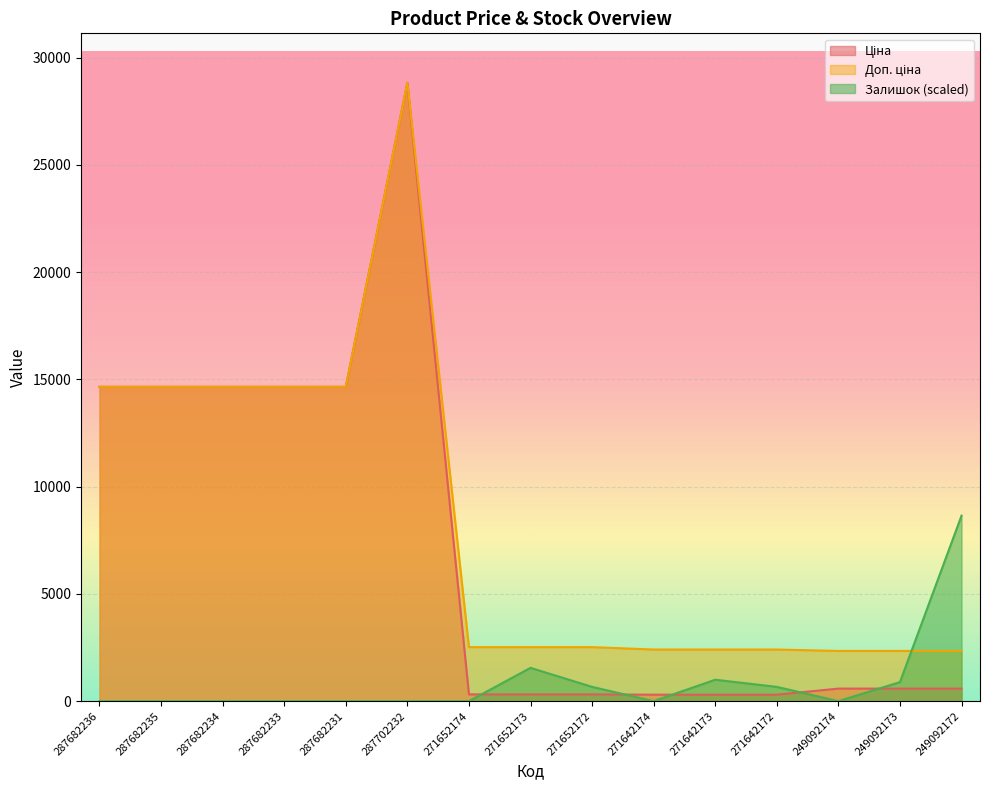

Between which two adjacent categories do Ціна and Залишок first intersect?

271652174 and 271652173